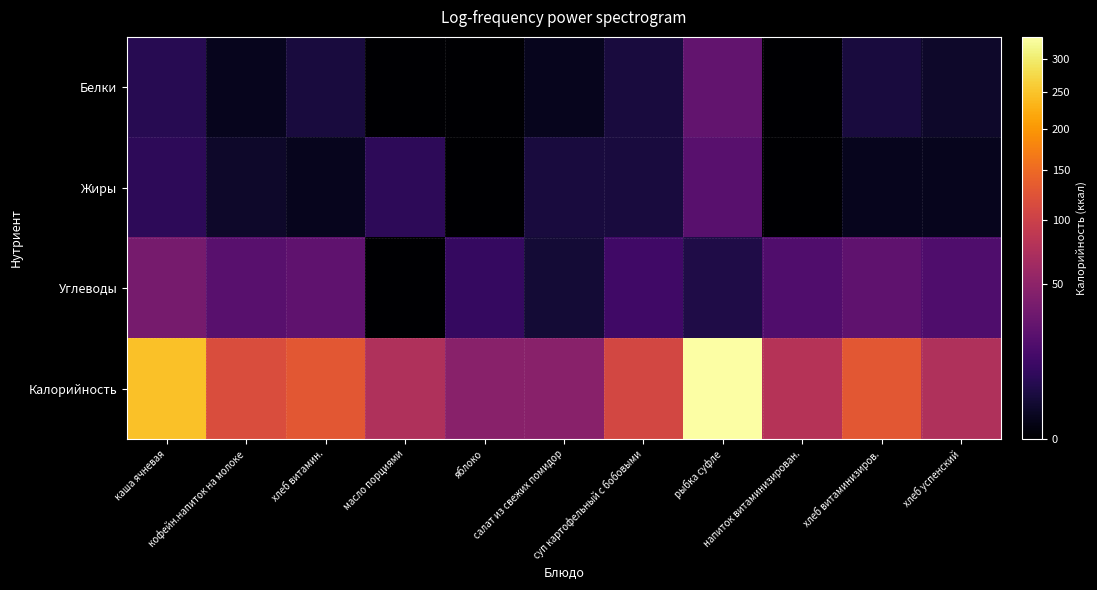

Reading left to right, extract all data points from this chart.

Белки: каша ячневая=7	кофейн.напиток на молоке=1	хлеб витамин.=4	масло порциями=0	яблоко=0	салат из свежих помидор=1	суп картофельный с бобовыми=4	рыбка суфле=26	напиток витаминизирован.=0	хлеб витаминизиров.=4	хлеб успенский=2
Жиры: каша ячневая=8	кофейн.напиток на молоке=2	хлеб витамин.=1	масло порциями=8	яблоко=0	салат из свежих помидор=4	суп картофельный с бобовыми=4	рыбка суфле=22	напиток витаминизирован.=0	хлеб витаминизиров.=1	хлеб успенский=1
Углеводы: каша ячневая=37	кофейн.напиток на молоке=22	хлеб витамин.=25	масло порциями=0	яблоко=10	салат из свежих помидор=3	суп картофельный с бобовыми=13	рыбка суфле=5	напиток витаминизирован.=19	хлеб витаминизиров.=25	хлеб успенский=18
Калорийность: каша ячневая=246	кофейн.напиток на молоке=116	хлеб витамин.=128	масло порциями=75	яблоко=47	салат из свежих помидор=47	суп картофельный с бобовыми=108	рыбка суфле=336	напиток витаминизирован.=80	хлеб витаминизиров.=128	хлеб успенский=75